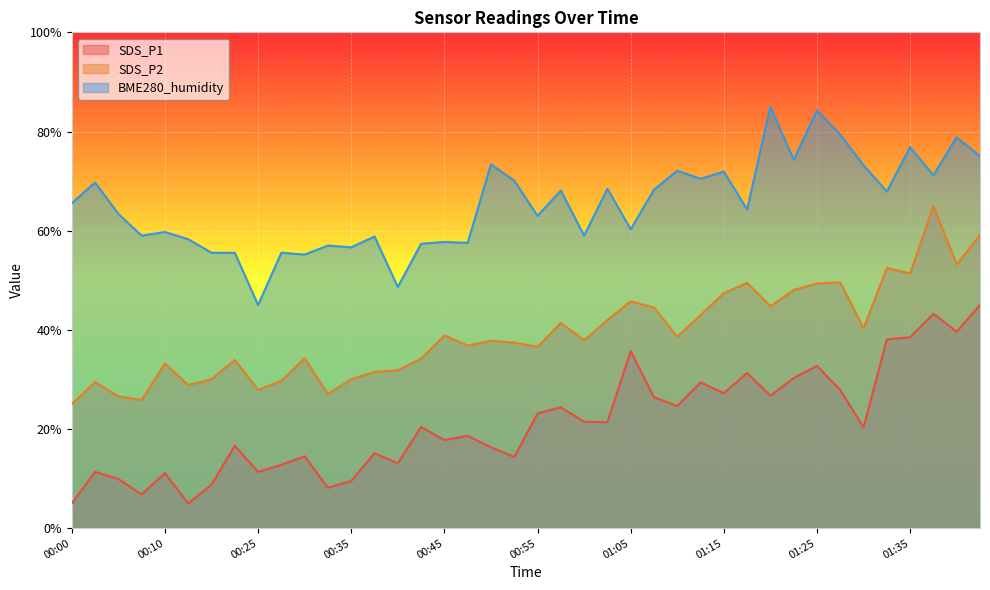

True or false: BME280_humidity has a value of 64.3 at 01:17.

True